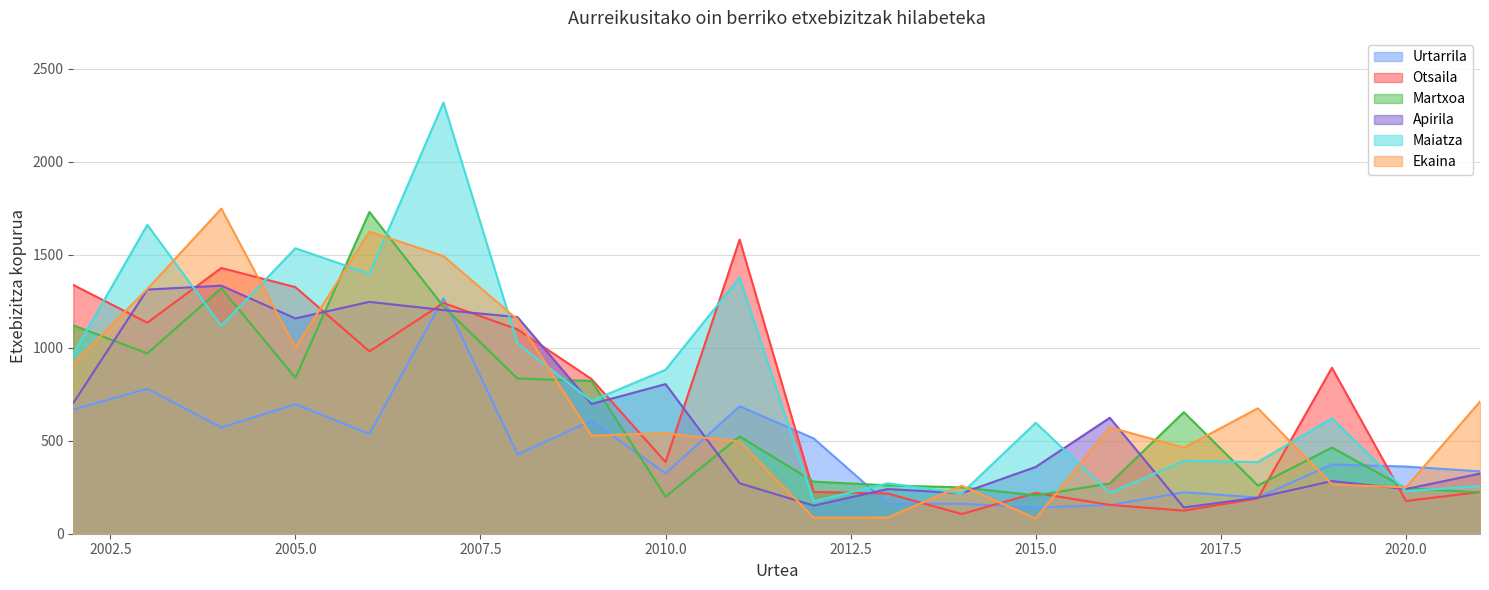

The Urtarrila series shows 801 at 2004. True or false?

False